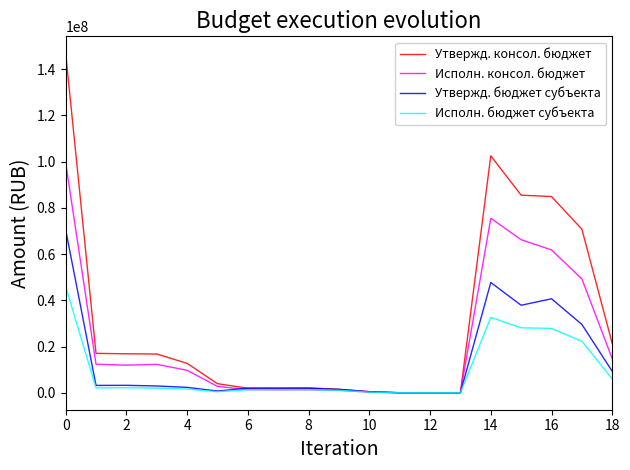

Rank the series by their average value, from lowest to highest.

Исполн. бюджет субъекта, Утвержд. бюджет субъекта, Исполн. консол. бюджет, Утвержд. консол. бюджет